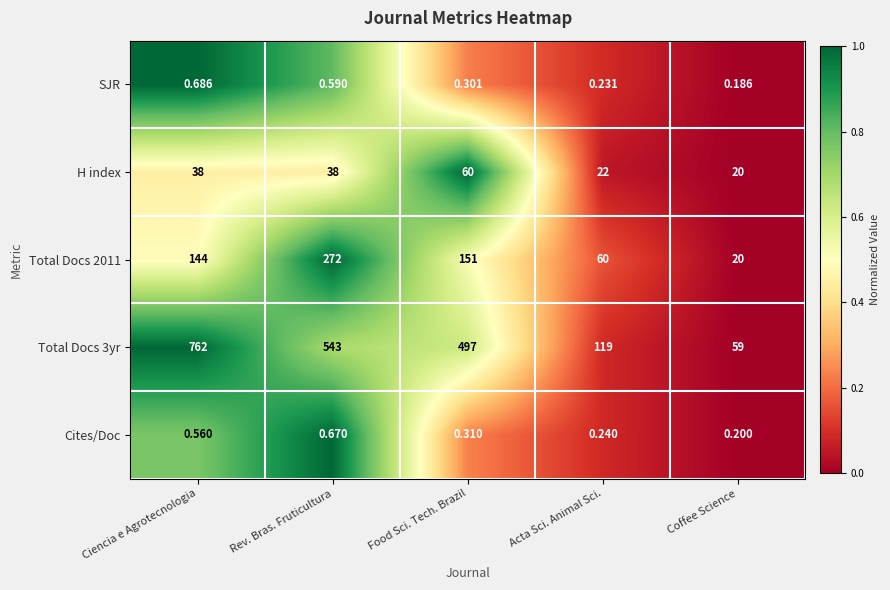

Which category has the highest value in the Total Docs 3yr series?

Ciencia e Agrotecnologia